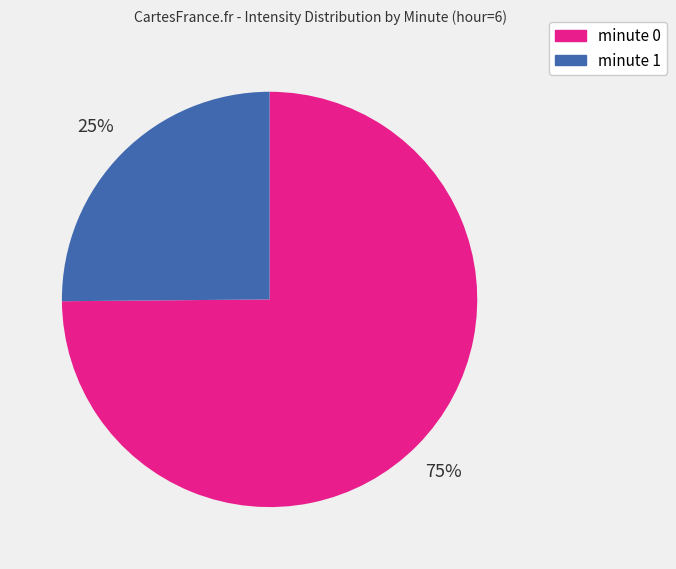

Approximately how many times larger is the value at minute 0 compared to minute 1?

3.0